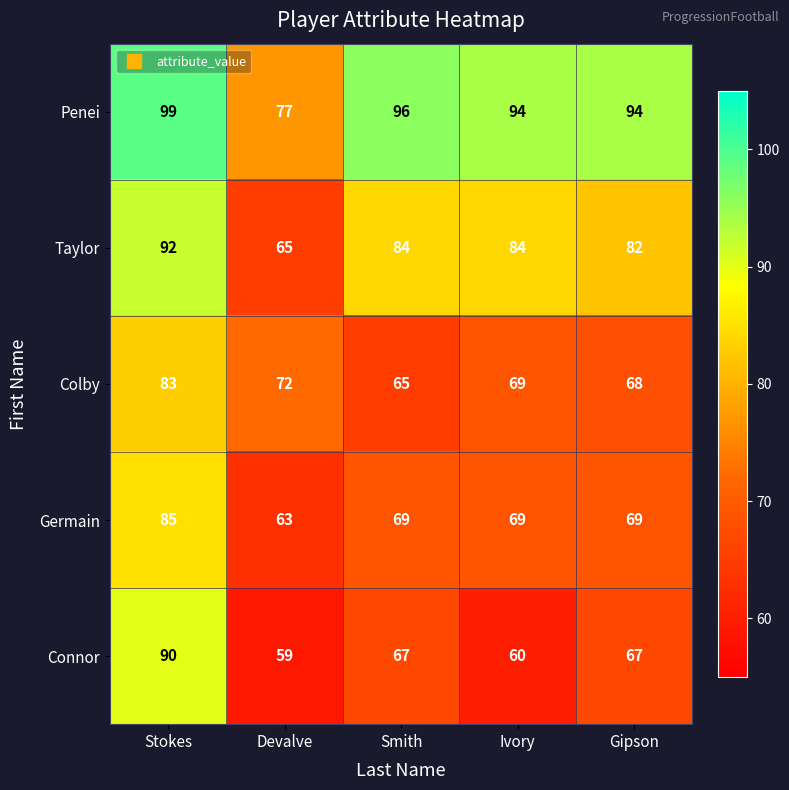

What is the maximum value shown in the chart?

99